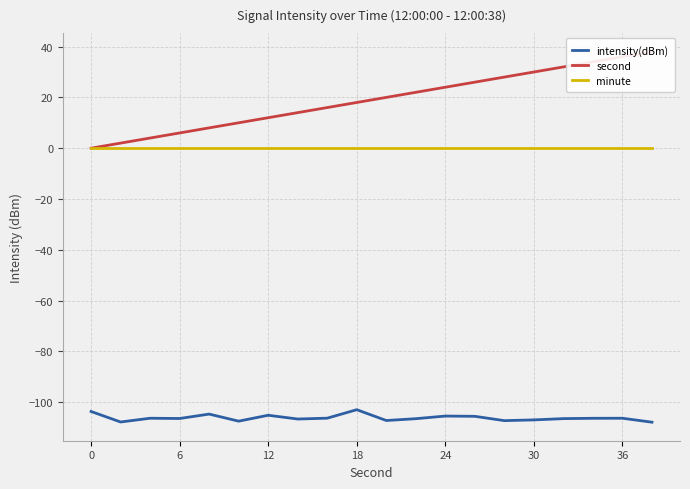

What is the value of the second point at the 17th from the left?

32.0